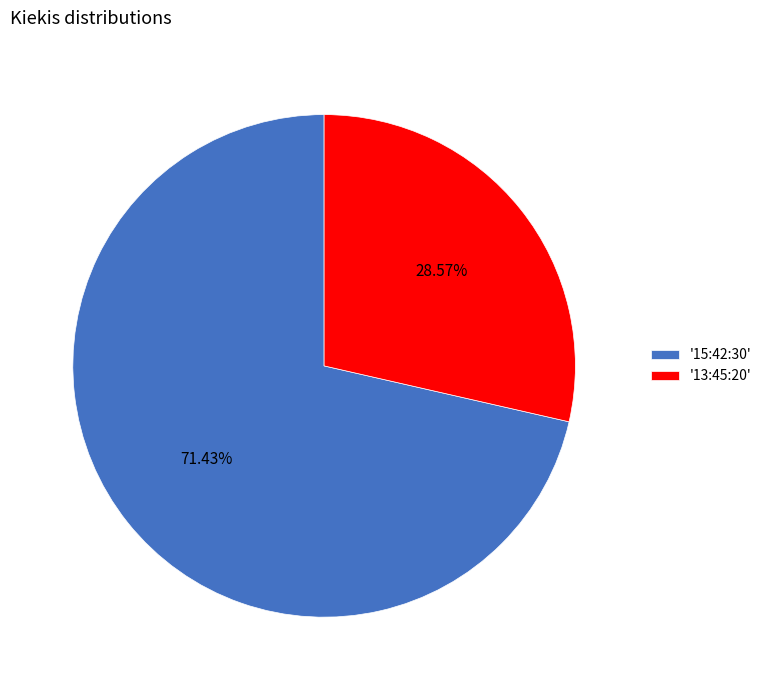

Which has a higher value, '13:45:20' or '15:42:30'?

'15:42:30'